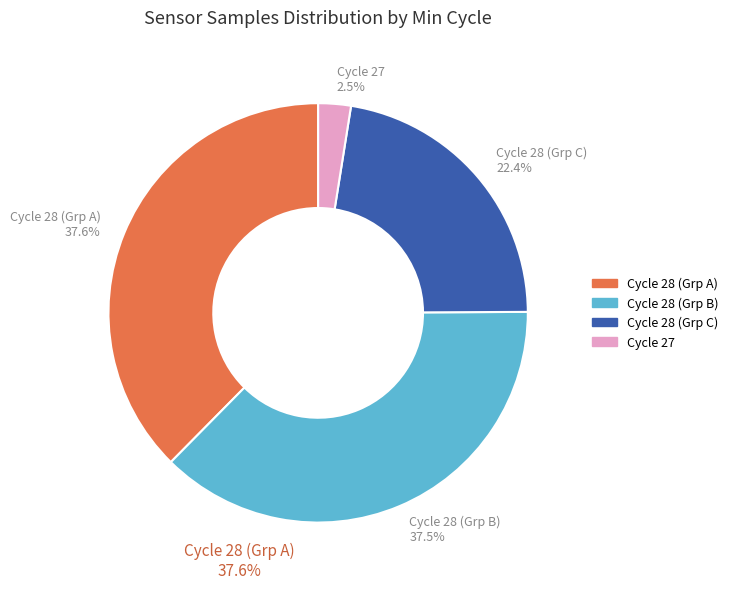

Combined, do Cycle 28 (Grp C) and Cycle 27 account for over 50%?

No